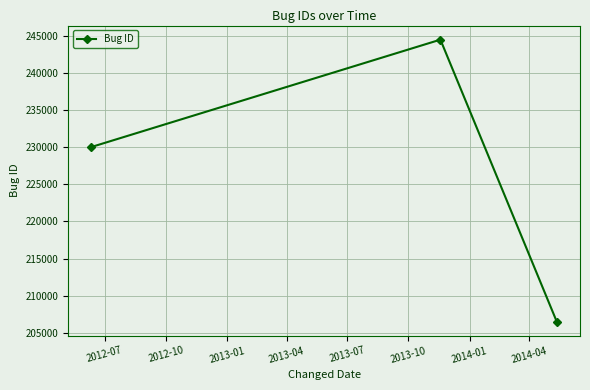

What is the greatest value displayed?

244453